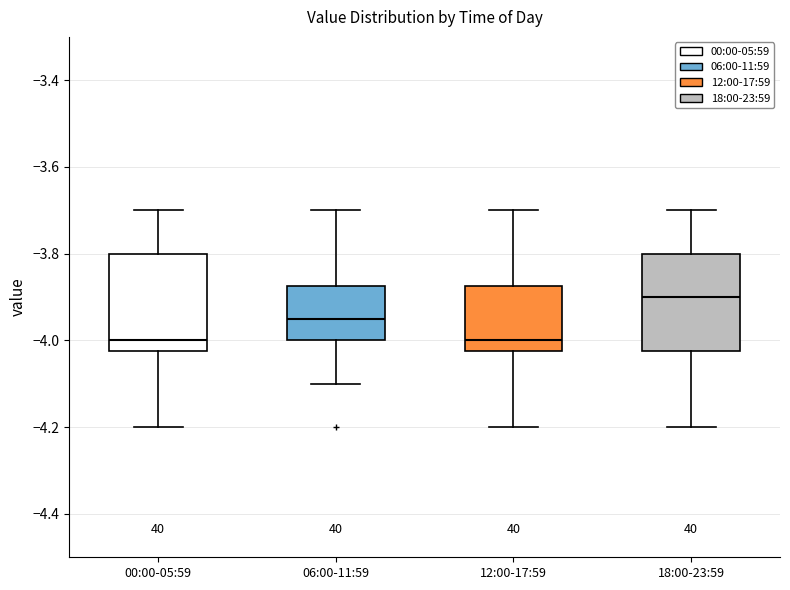

Reading left to right, transcribe this box plot: for each box, give where its median line is, the range the box spans, and where its two whiskers end, as read against the y-axis. The values are not printed on the chart, so give them approximately, as read against the axis.

00:00-05:59: median -4.00, box -4.02 to -3.80, whiskers -4.20 to -3.70
06:00-11:59: median -3.94, box -4.00 to -3.88, whiskers -4.10 to -3.70
12:00-17:59: median -4.00, box -4.02 to -3.88, whiskers -4.20 to -3.70
18:00-23:59: median -3.90, box -4.02 to -3.80, whiskers -4.20 to -3.70